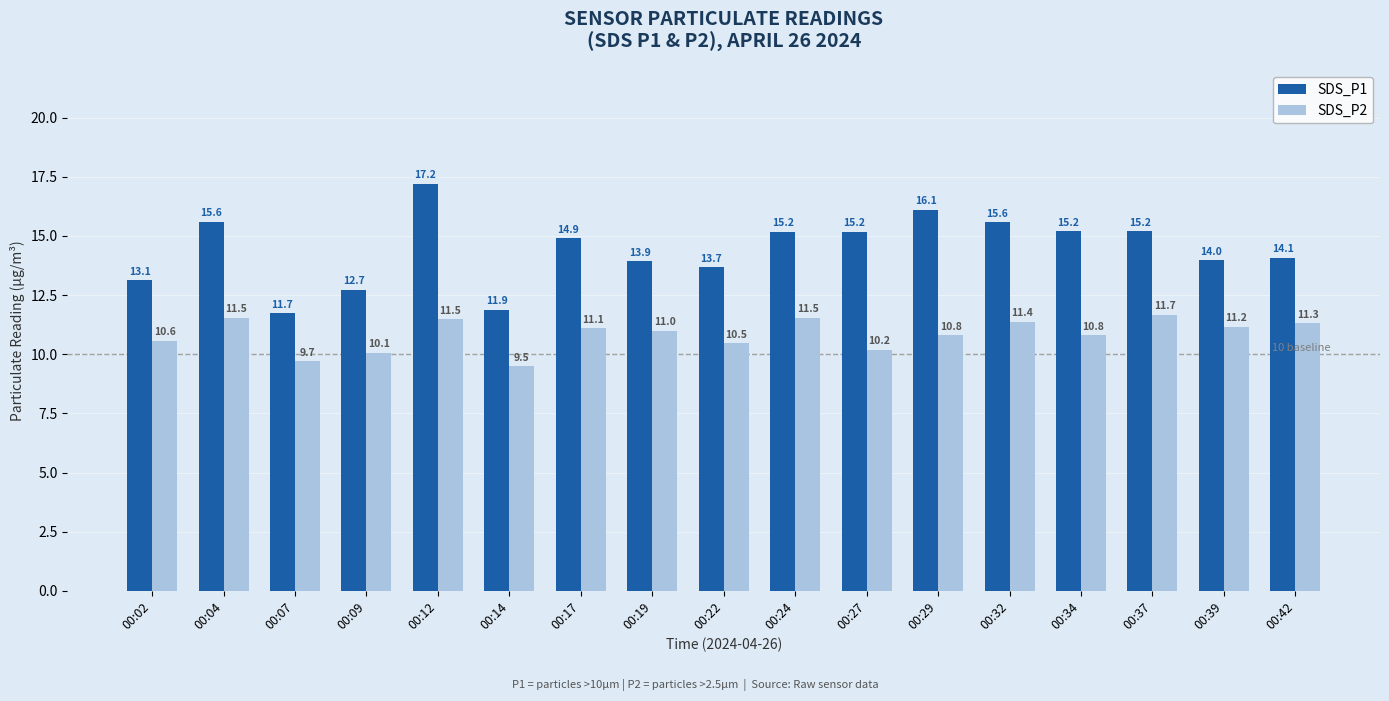

How many series are shown in this chart?

2